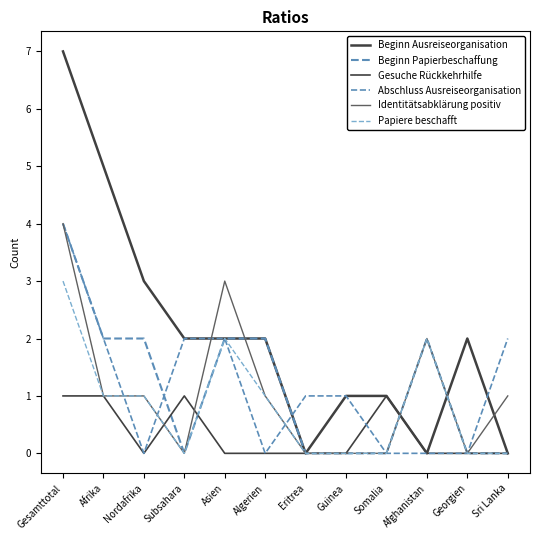

Where is the first local minimum for Beginn Ausreiseorganisation?

Eritrea